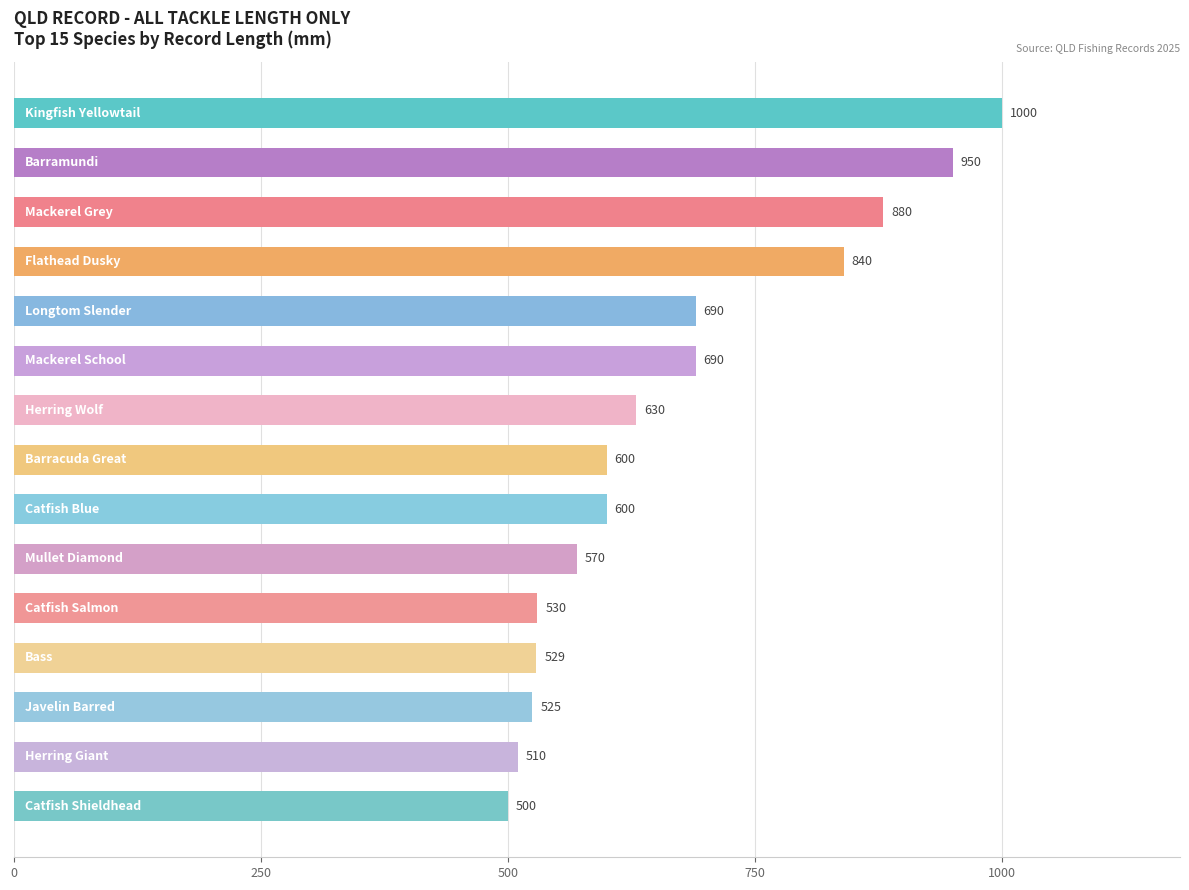

What is the difference between the maximum and second lowest values?

490